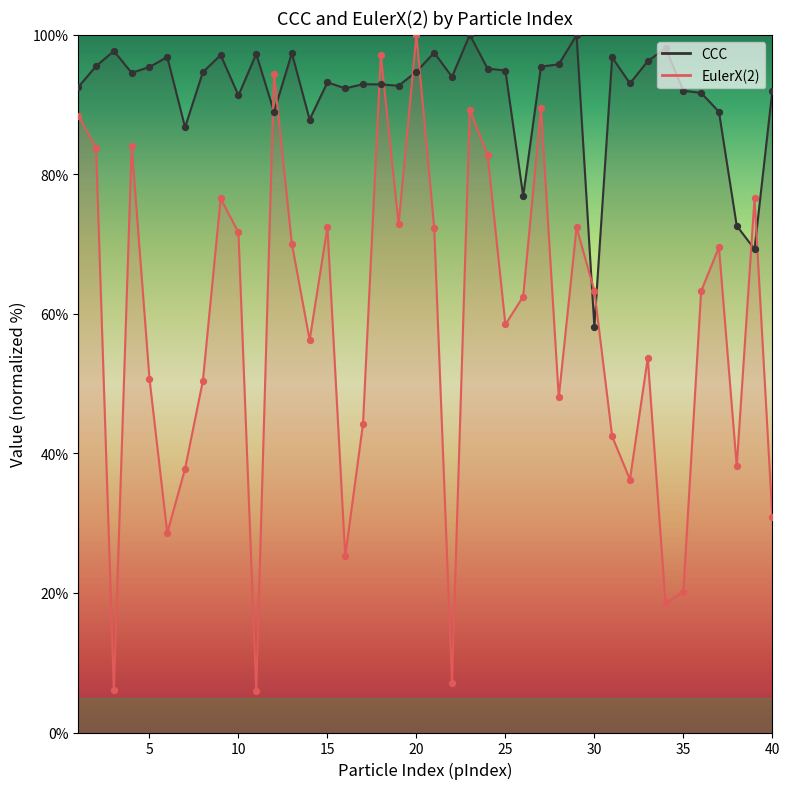

Which series has the largest Y range (max minus min)?

EulerX(2)